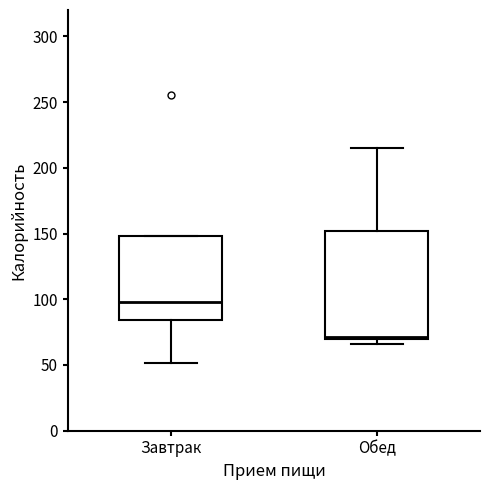

Which box has the lowest median line?

Обед